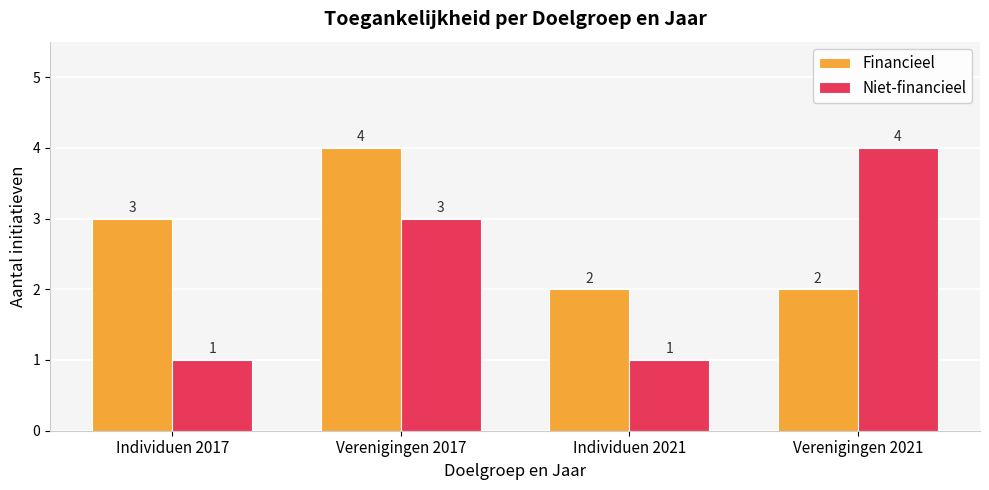

What is the difference between the maximum and minimum values in the Financieel series?

2